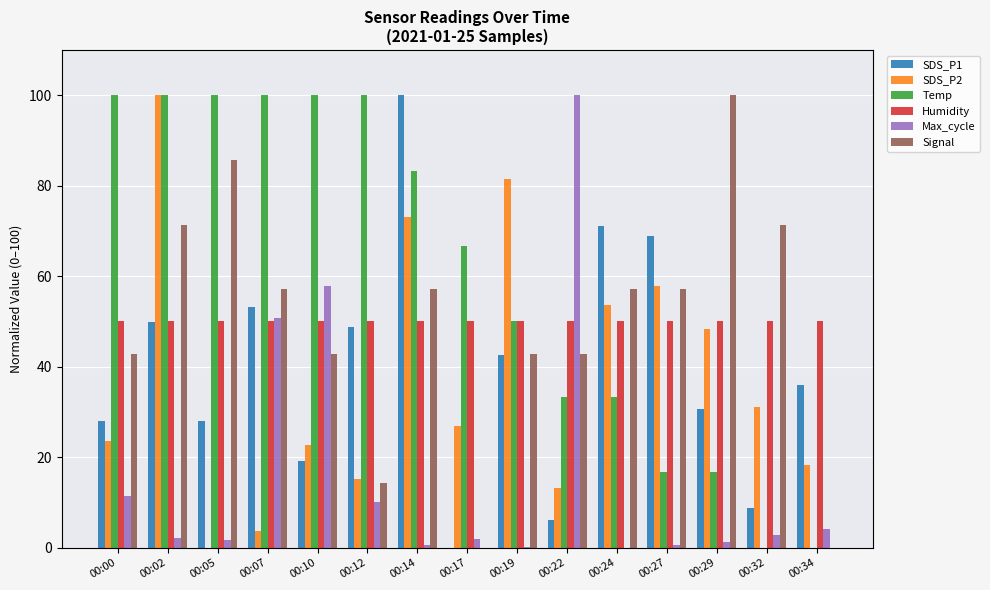

Between 00:00 and 00:07, which series saw the biggest shift?

Max_cycle